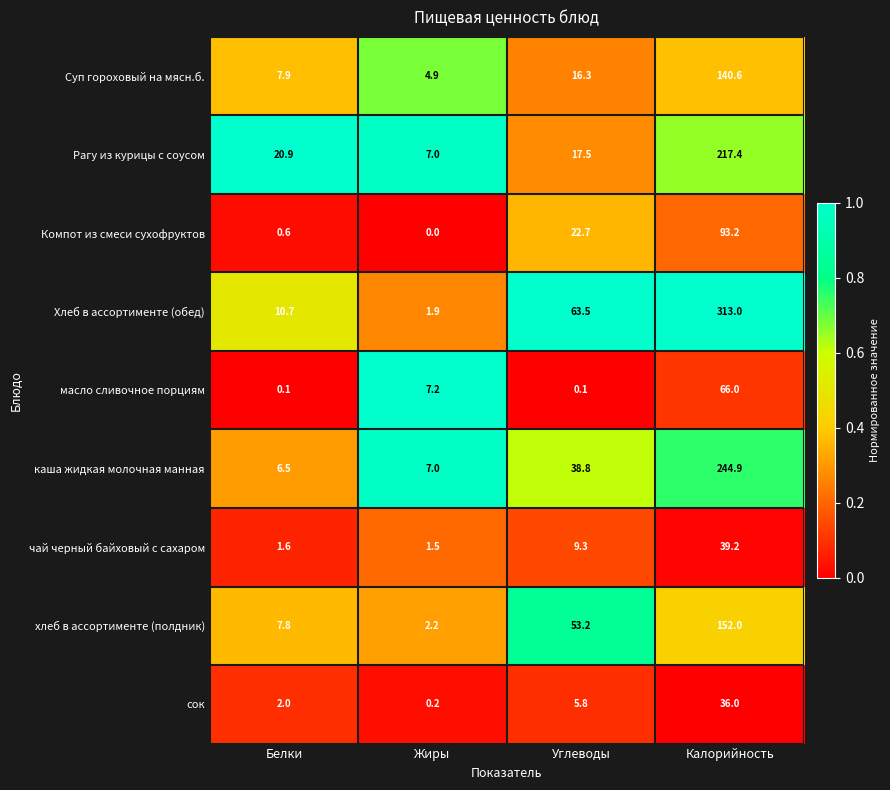

What is the difference between the maximum and minimum values in the чай черный байховый с сахаром series?

37.7